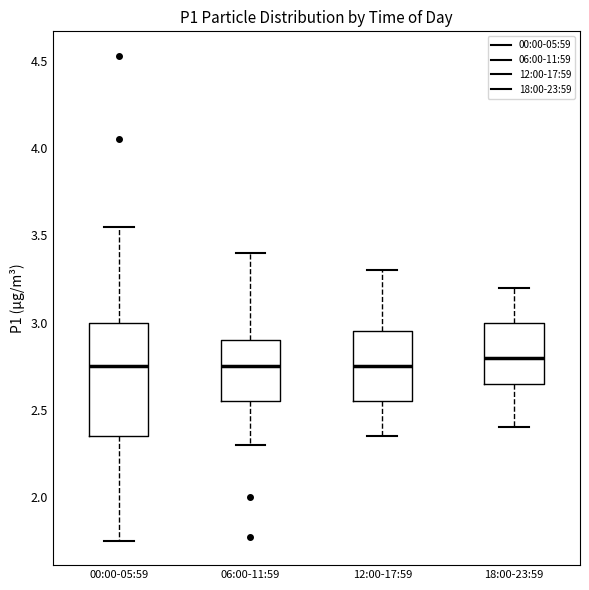

Which box is the tallest, from its lower edge to its upper edge?

00:00-05:59